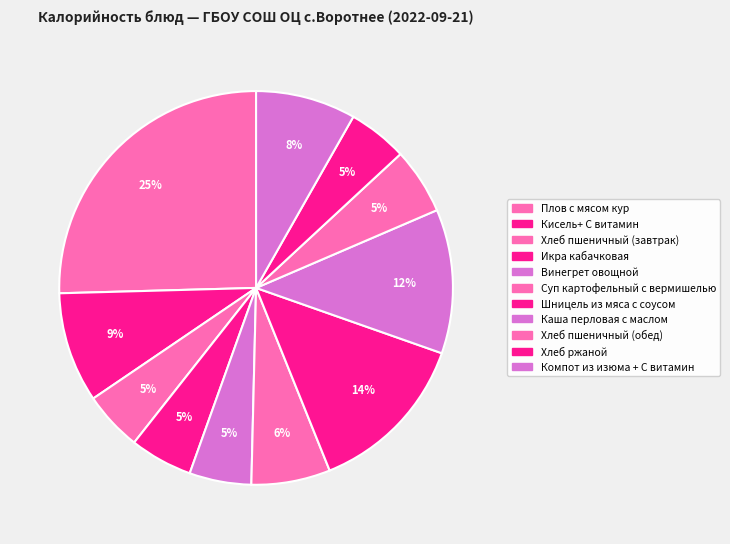

What percentage is NOT represented by Каша перловая с маслом?

88.2%